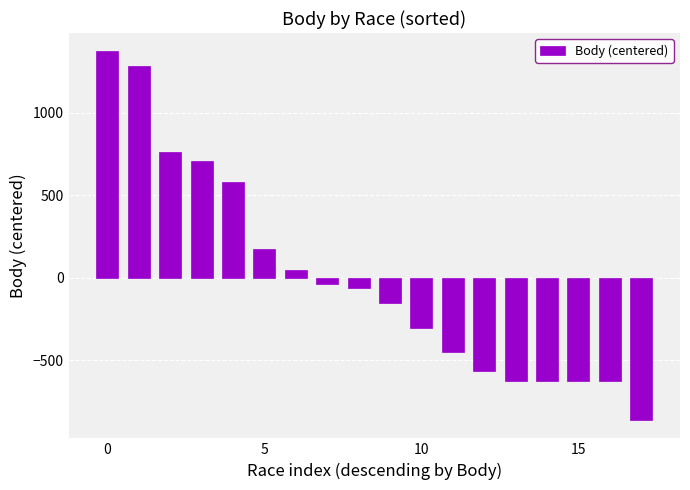

How many values are below zero?

11